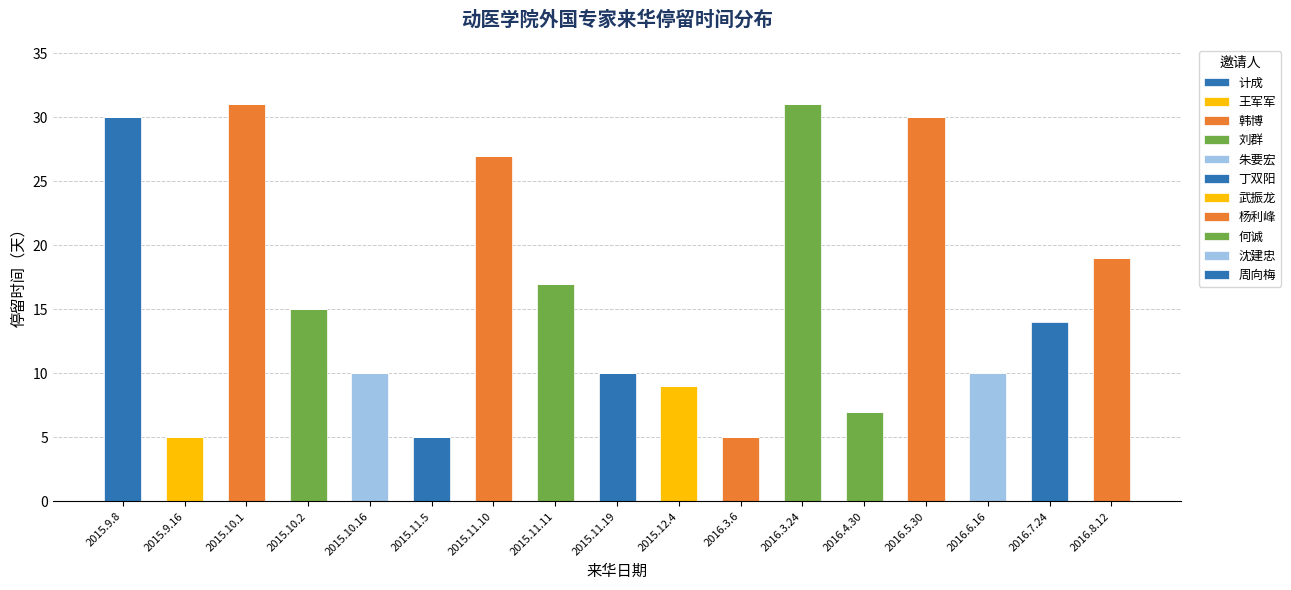

What is the label of the 6th bar from the left?

2015.11.5